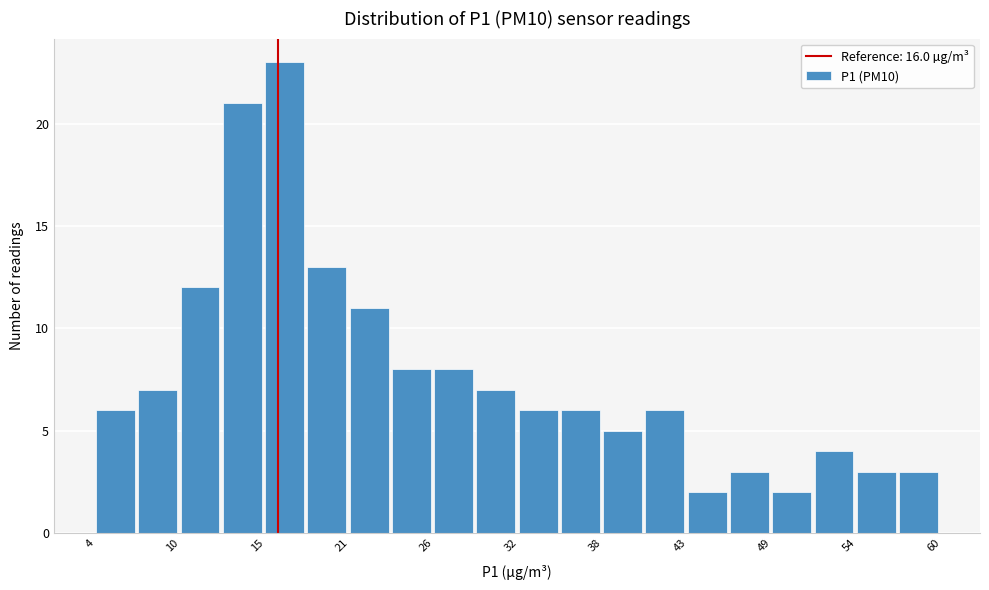

Around what value on the x-axis is the tallest bar? Give the approximate position of its centre, as read against the axis.

16